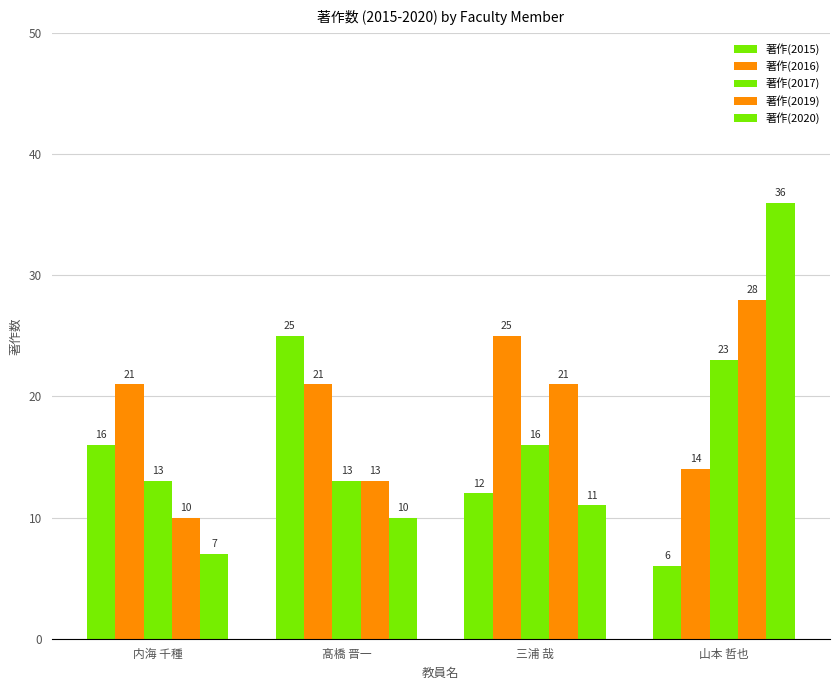

Count the number of data series in this chart.

5